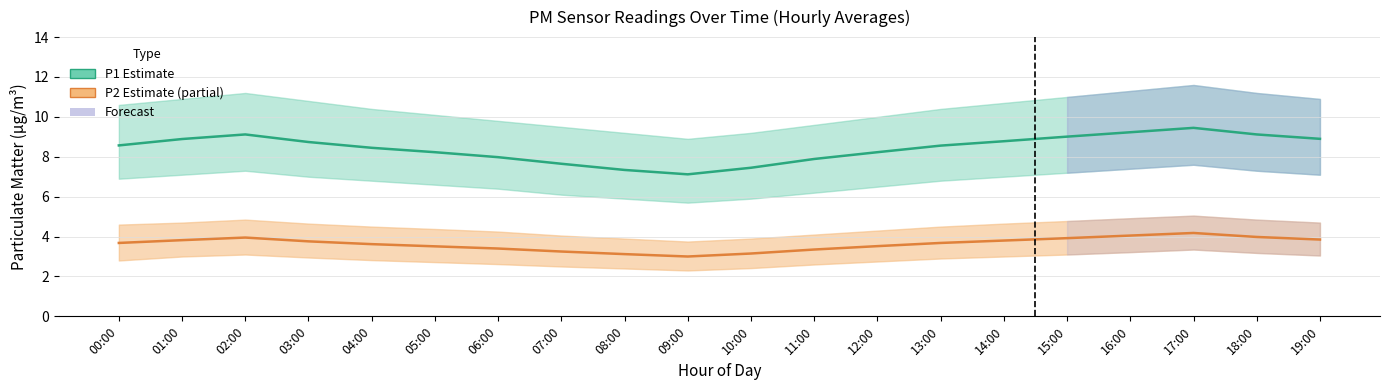

Rank the series by their average value, from lowest to highest.

P2 (PM2.5 avg), P1 (PM10 avg)